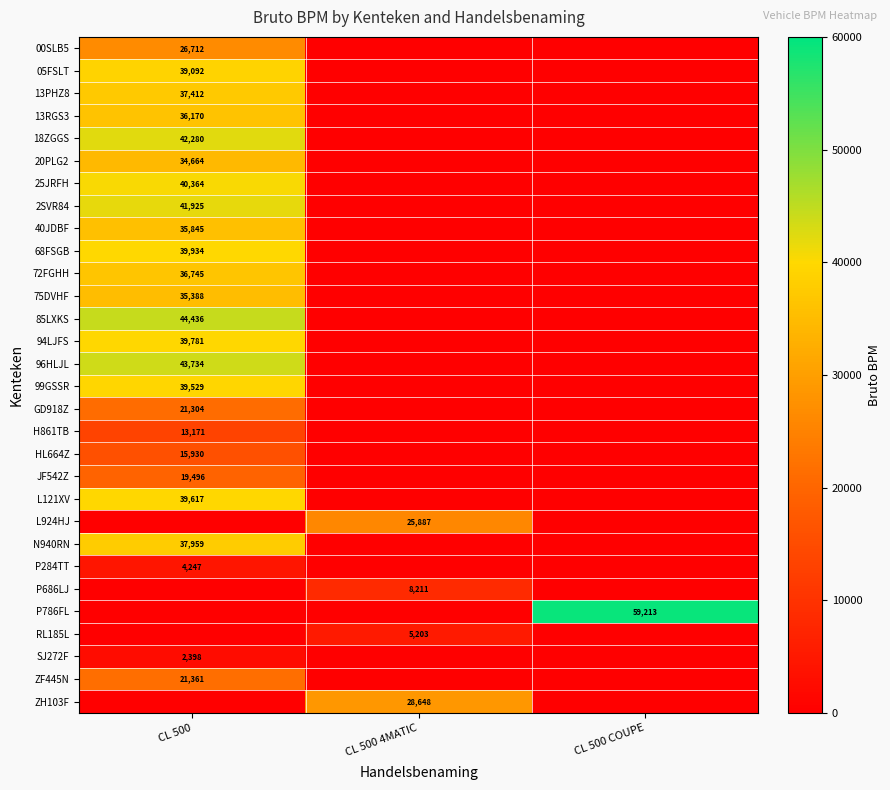

How many P686LJ values are between 0 and 8211?

3